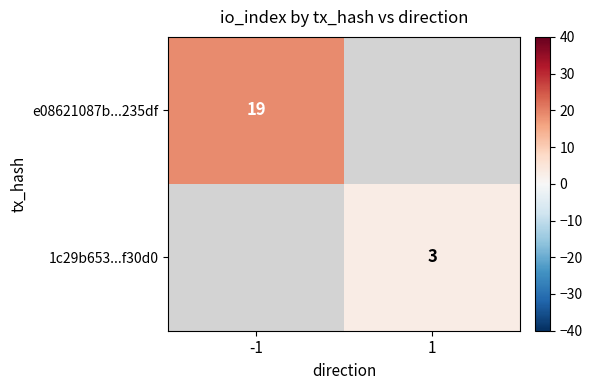

Is the value of e08621087b...235df at -1 greater than the value of 1c29b653...f30d0 at 1?

Yes